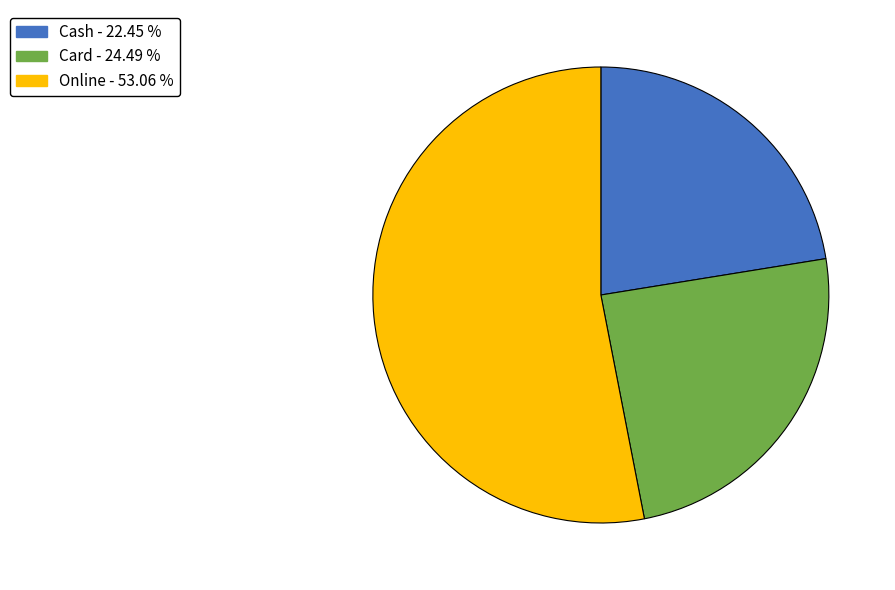

Does any single category account for the majority?

Yes